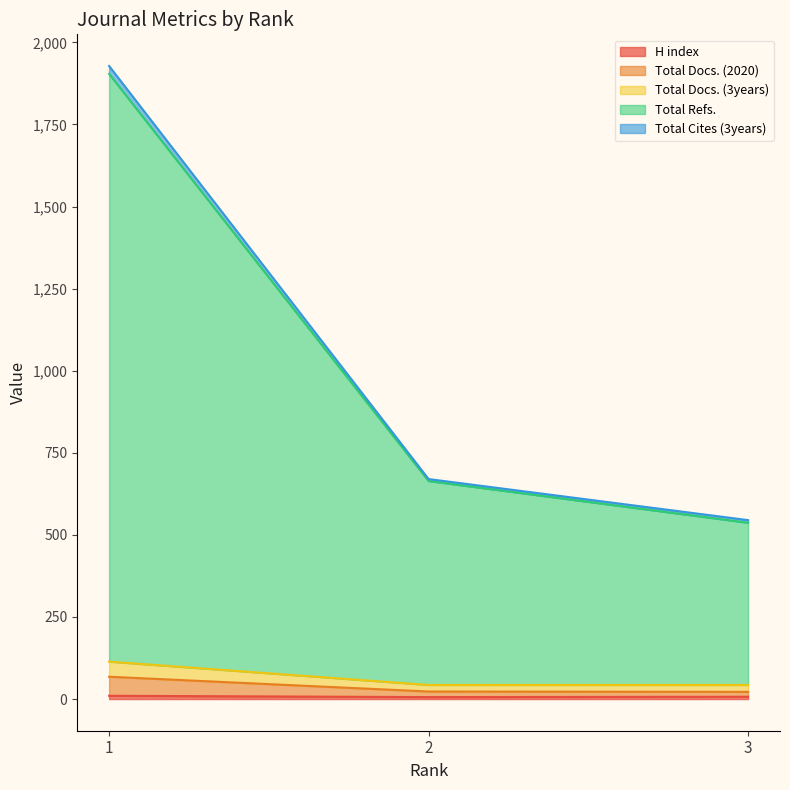

Rank the categories by Total Refs. value from highest to lowest.

1, 2, 3